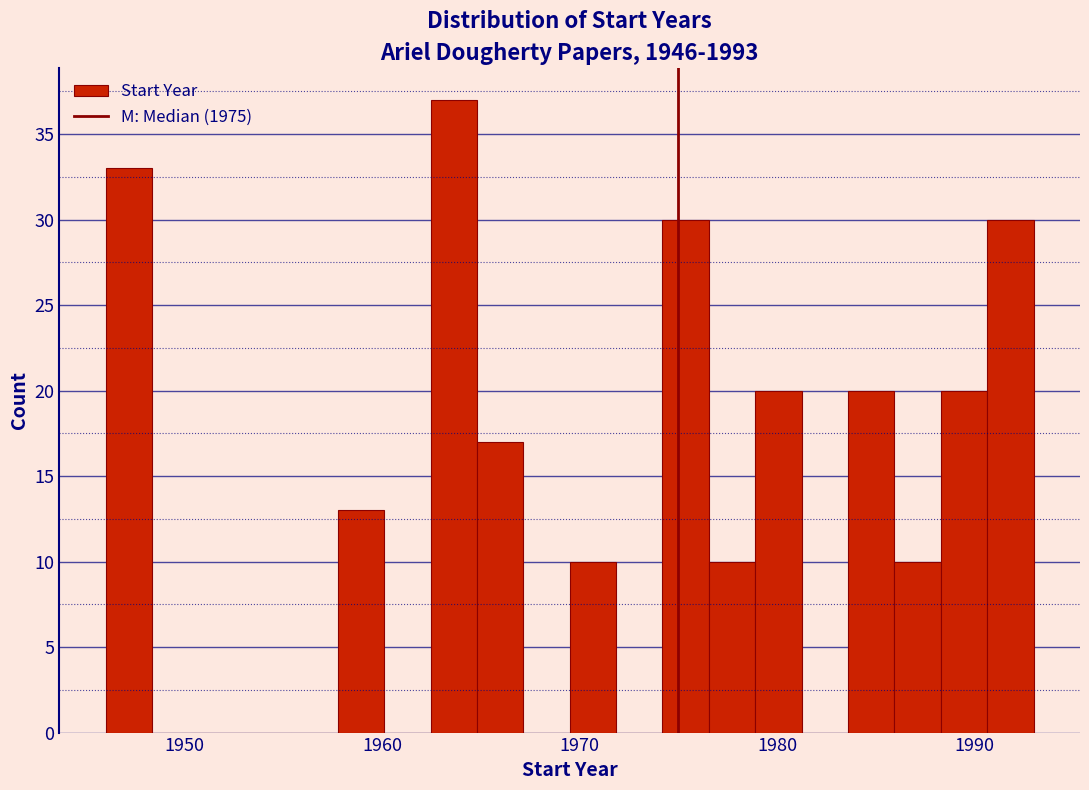

Around what value on the x-axis is the tallest bar? Give the approximate position of its centre, as read against the axis.

1964